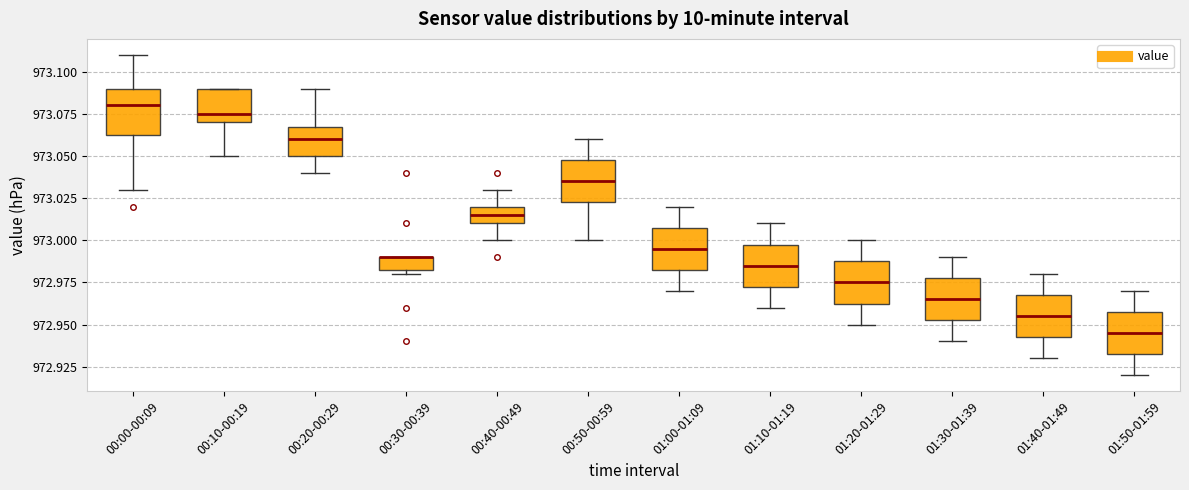

Where does the median line of the box for 01:50-01:59 sit on the y-axis? The values are not printed on the chart, so give them approximately, as read against the axis.

972.945